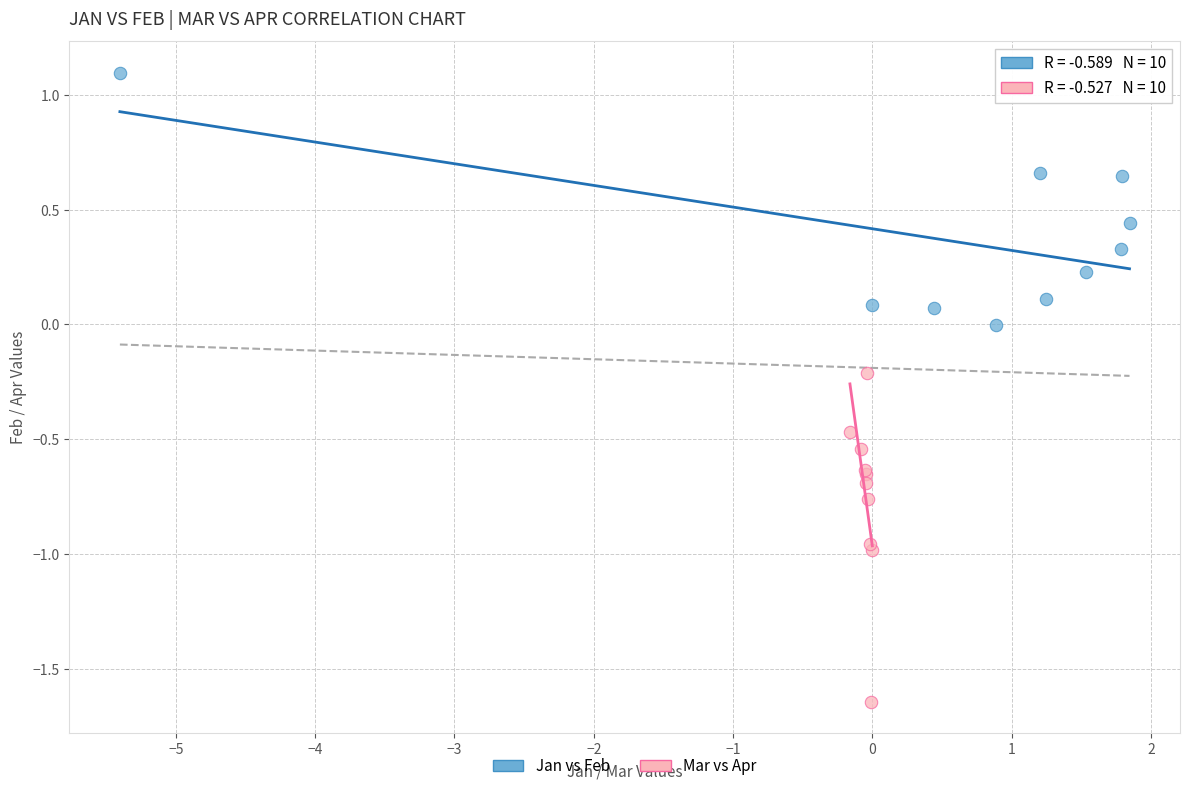

Which series has the largest Y range (max minus min)?

Mar vs Apr